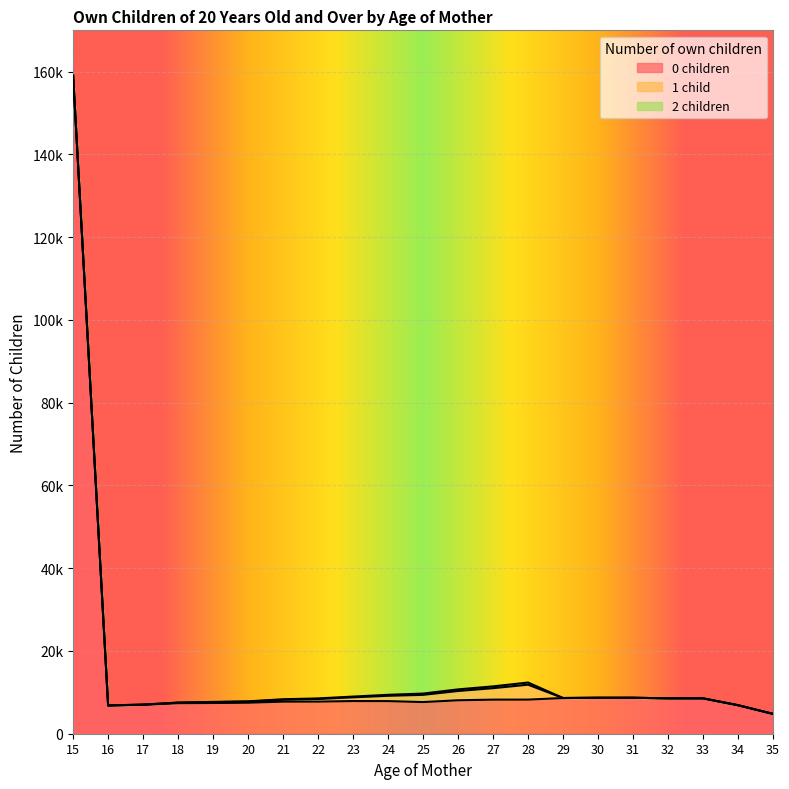

What are all the series names shown in the legend?

0 children, 1 child, 2 children